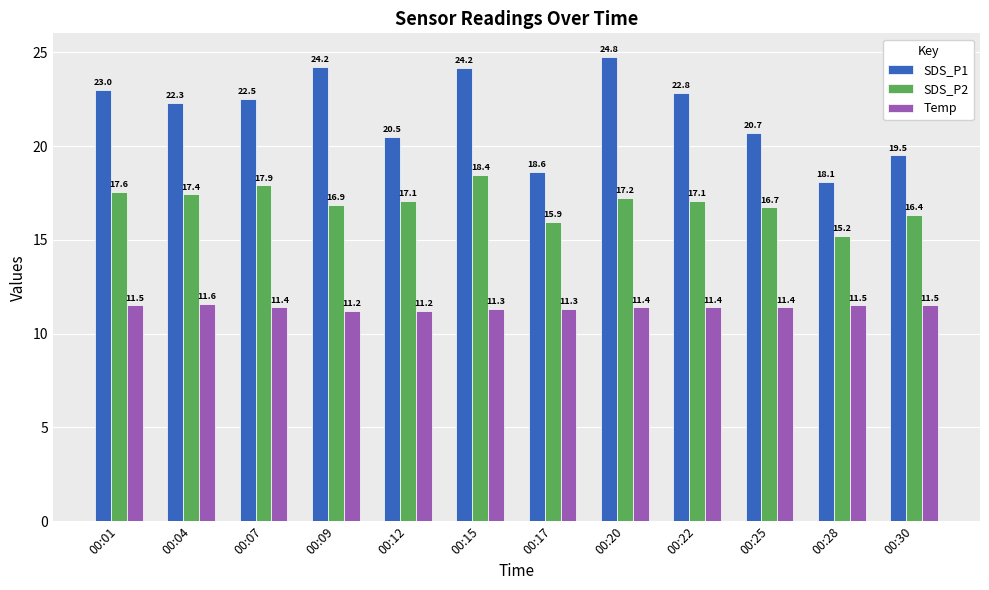

What is the total value across all series at 00:04?

51.3